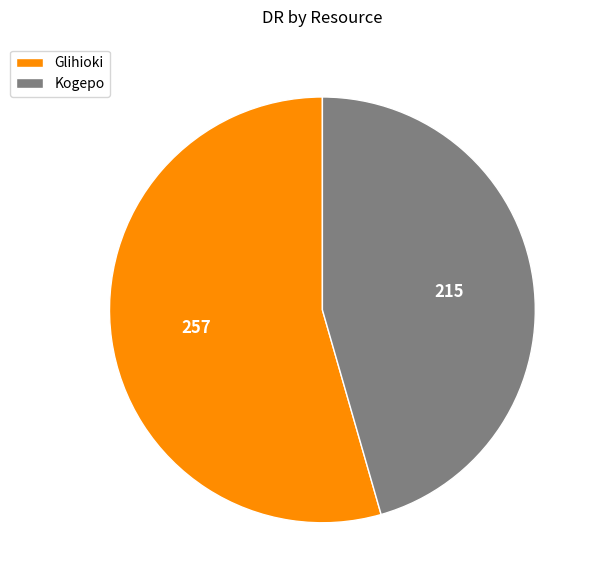

Is it true that Glihioki is 49% of the pie?

False